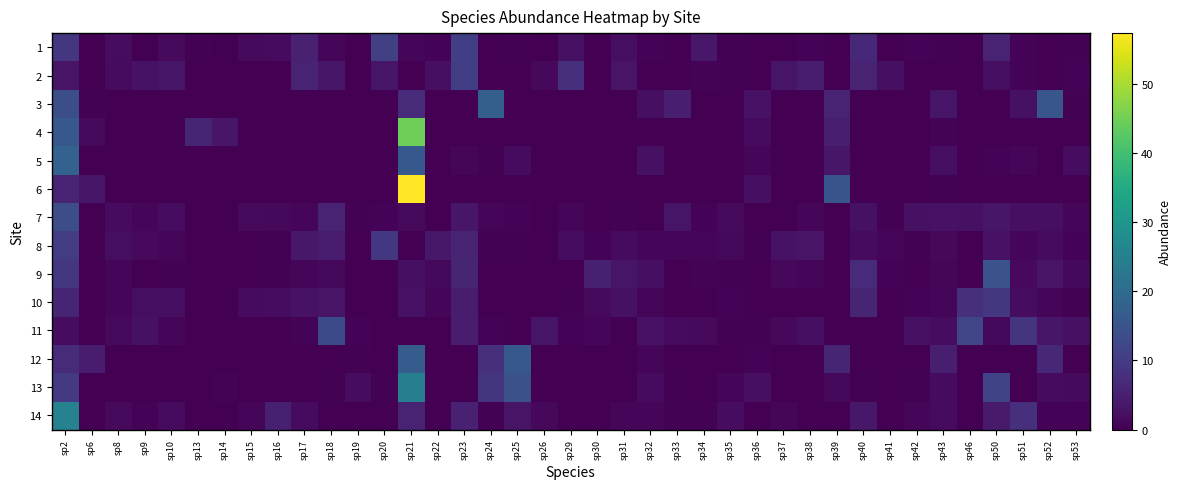

Count the number of categories in the chart.

39